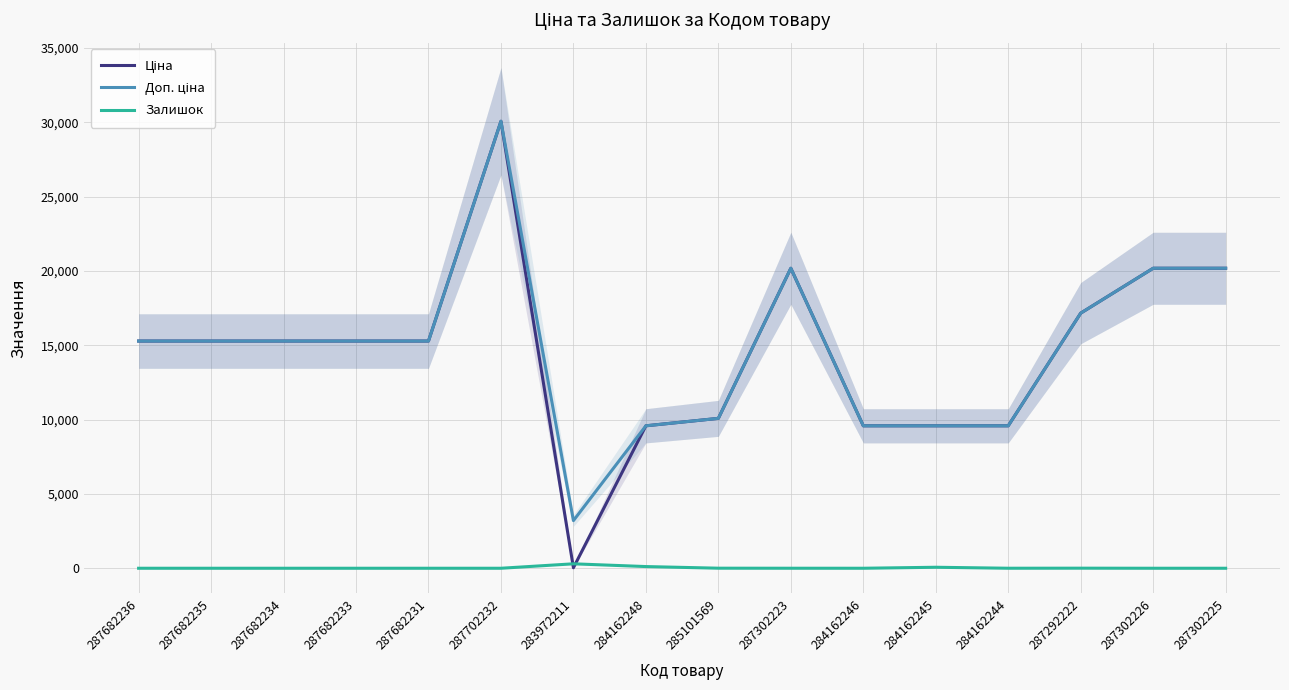

Is this an area chart (filled region under the line)?

No